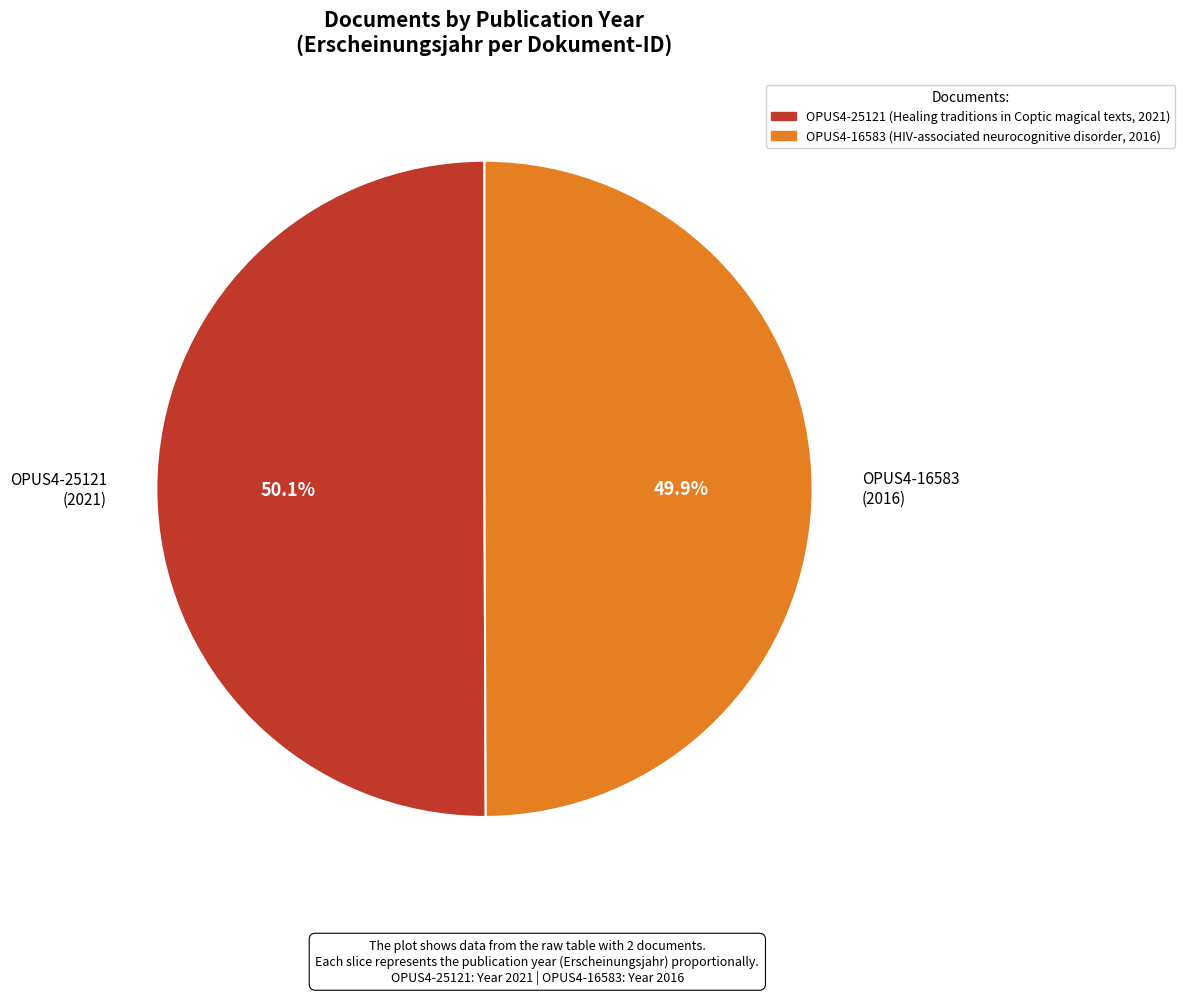

What is the ratio of the value at OPUS4-16583 (2016) to the value at OPUS4-25121 (2021)?

1.0